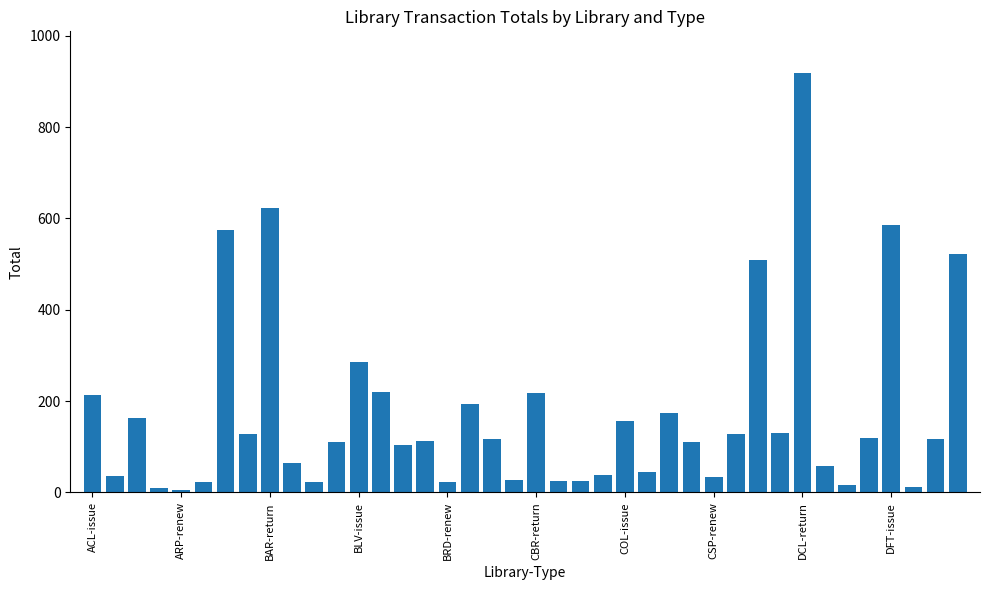

What is the sum of all values?

6995